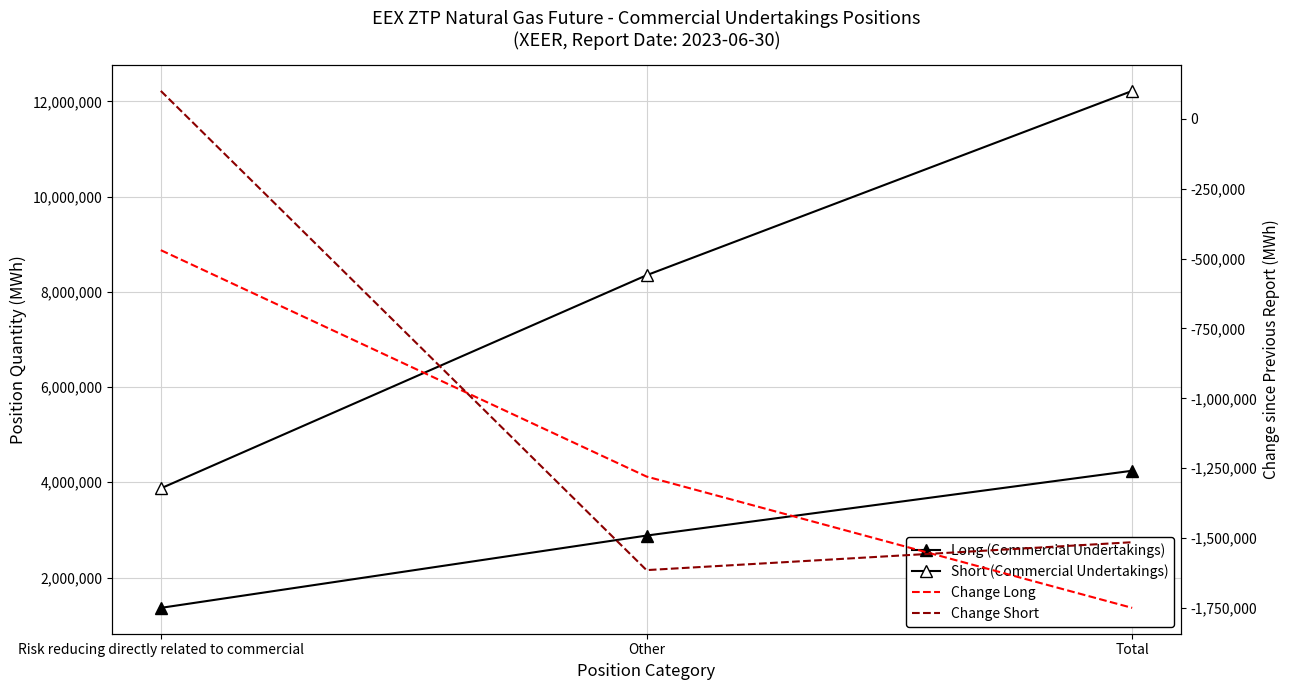

The value of Change Short at Other is -1614480. True or false?

True